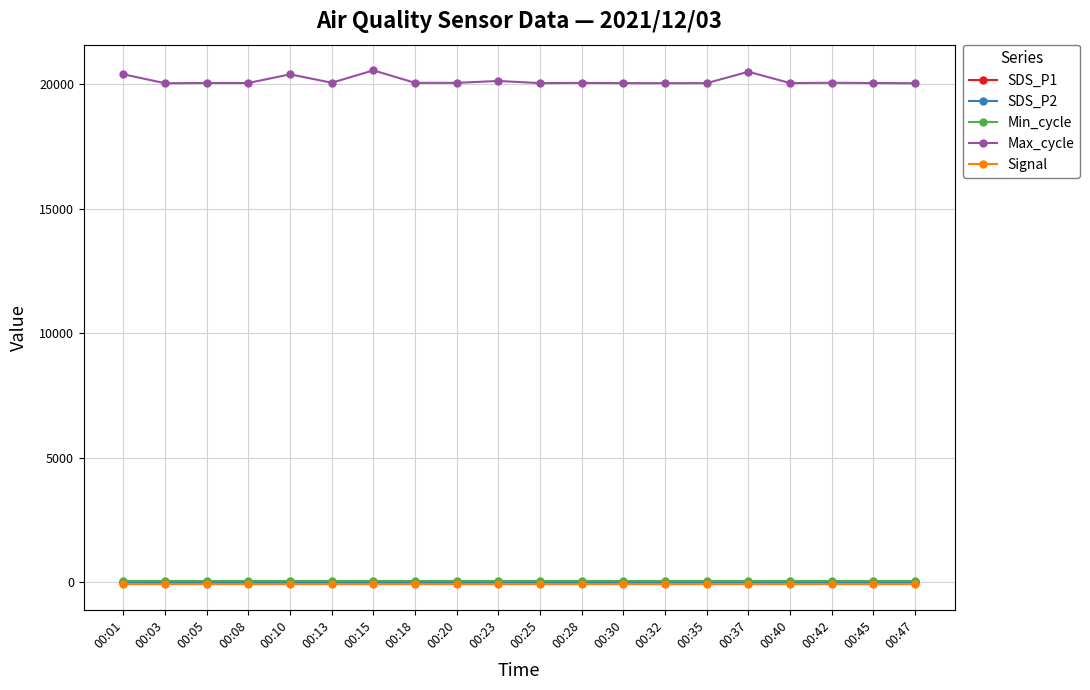

What is the sum of the Signal values at 00:42 and 00:37?

-158.0